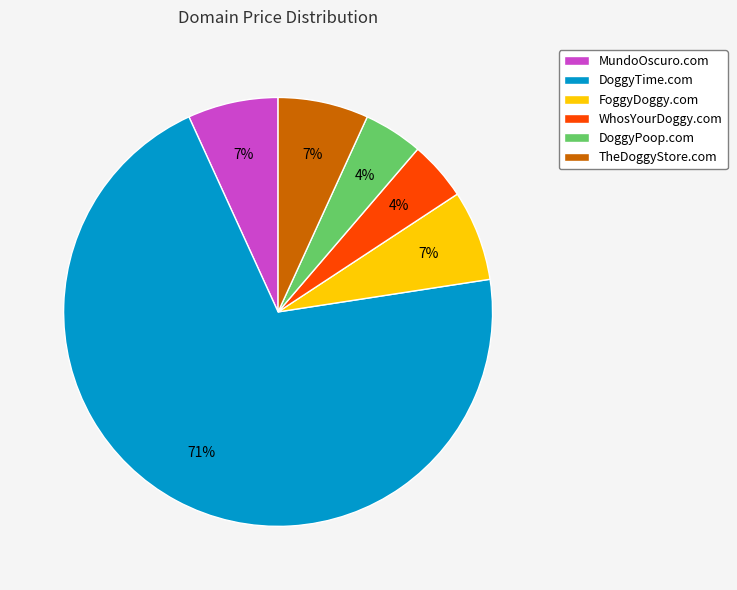

Between WhosYourDoggy.com and TheDoggyStore.com, which is larger?

TheDoggyStore.com